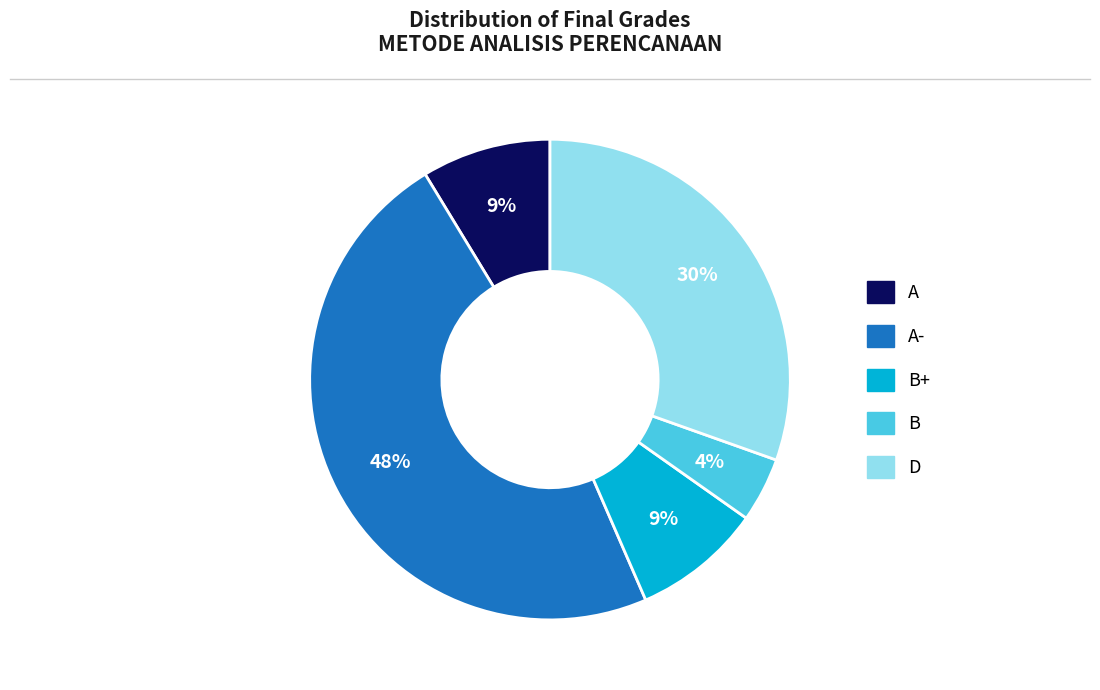

Is there a majority slice in this chart?

No